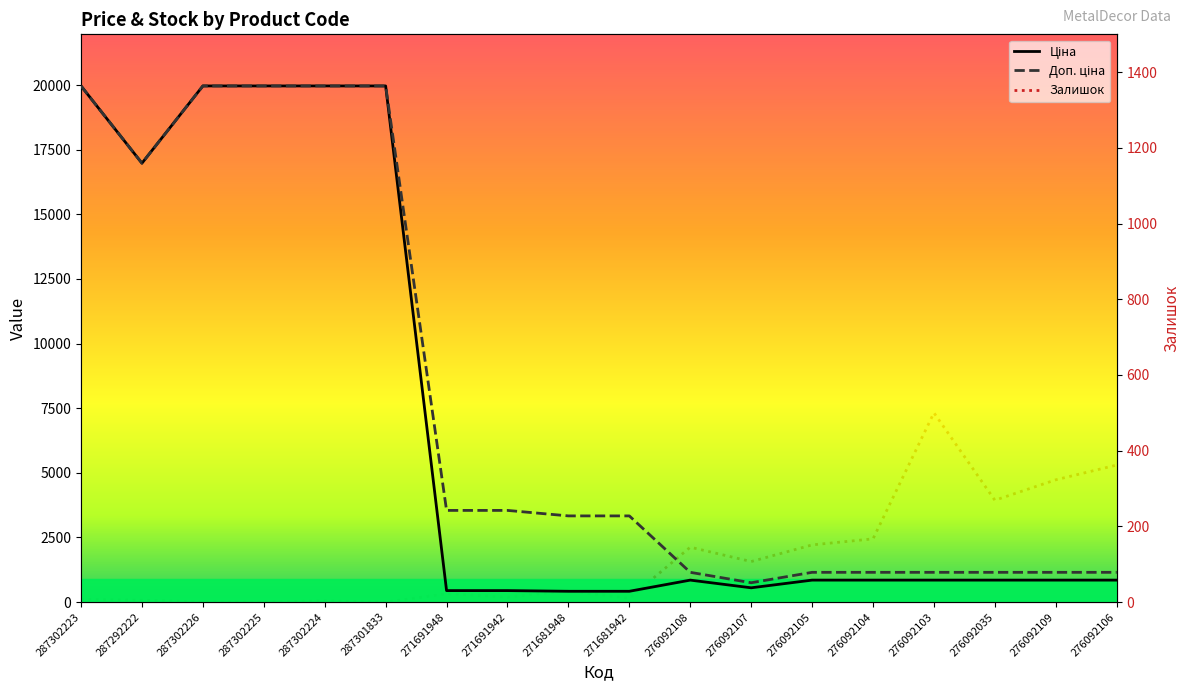

True or false: Доп. ціна and Залишок cross at least once.

False